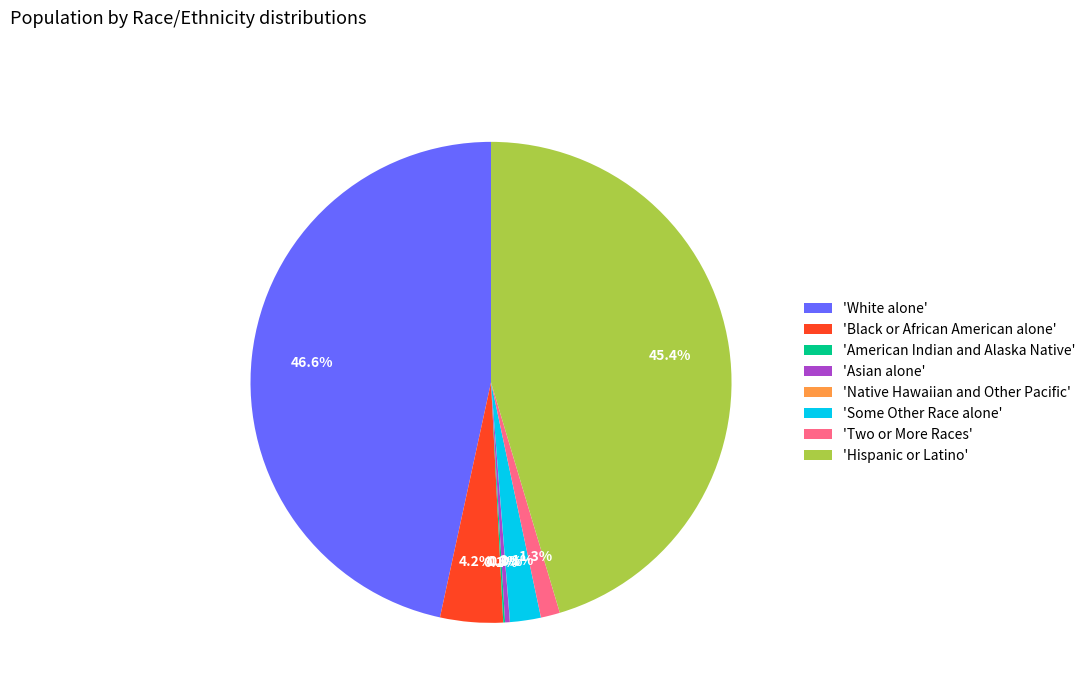

Does 'Two or More Races' account for over 50% of the chart?

No